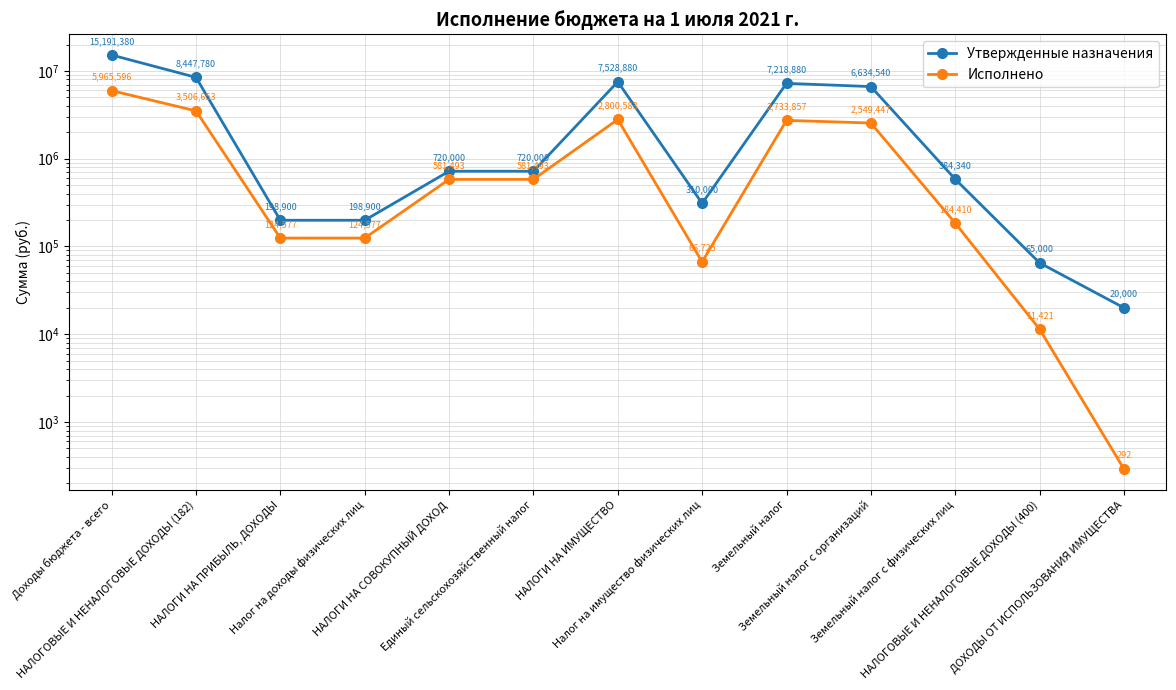

The Исполнено series shows 3506652.8 at НАЛОГОВЫЕ И НЕНАЛОГОВЫЕ ДОХОДЫ (182). True or false?

True